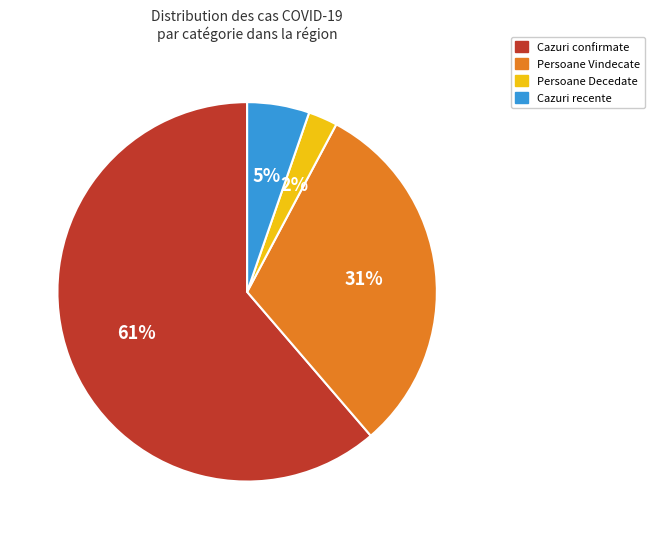

Is there a majority slice in this chart?

Yes